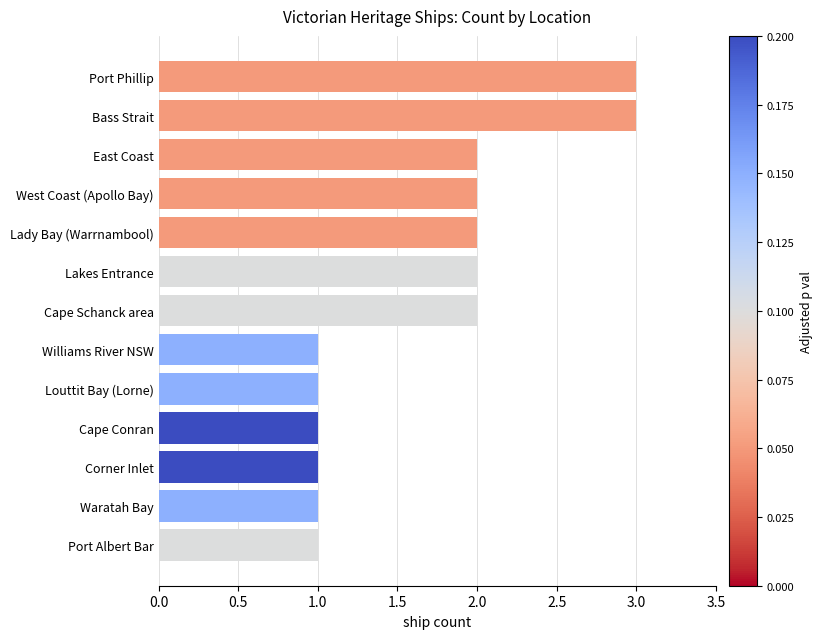

What is the label of the 12th bar from the bottom?

Bass Strait